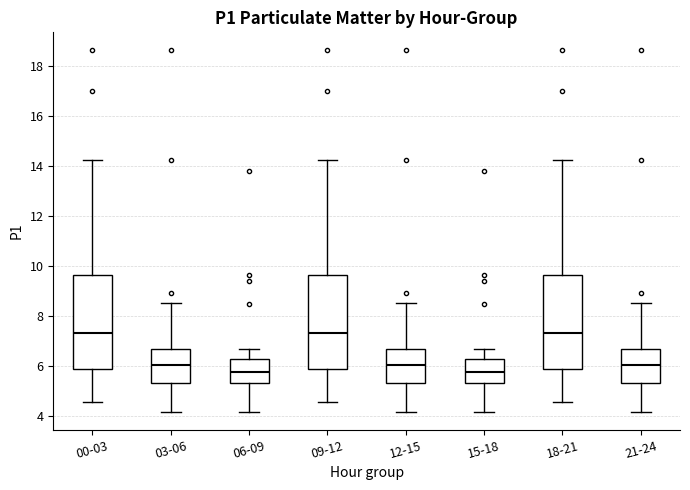

Where does the lower whisker of the box for 03-06 end on the y-axis? The values are not printed on the chart, so give them approximately, as read against the axis.

4.2